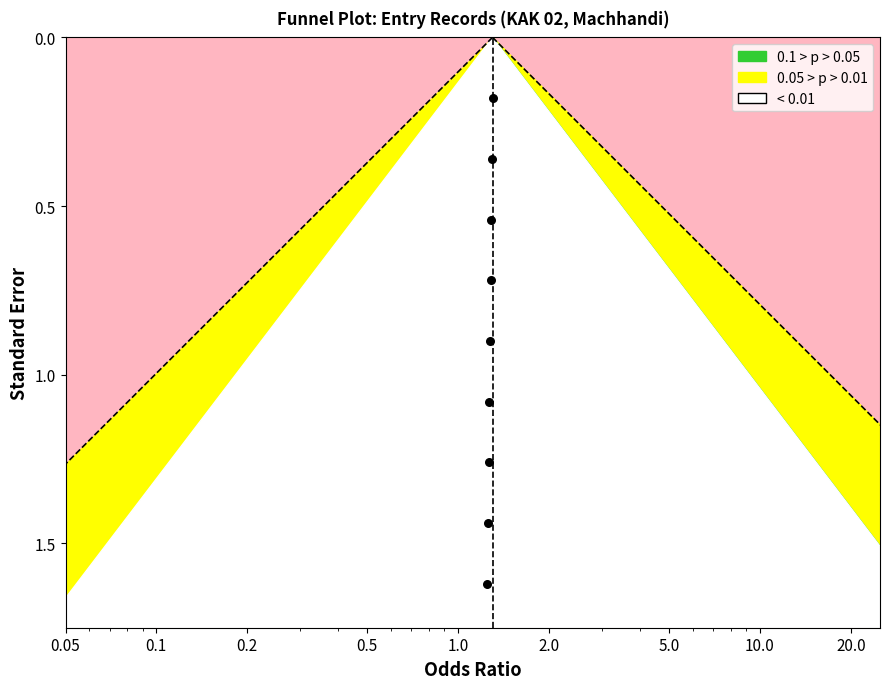

What is the change in value from 6 to 8?

+0.4